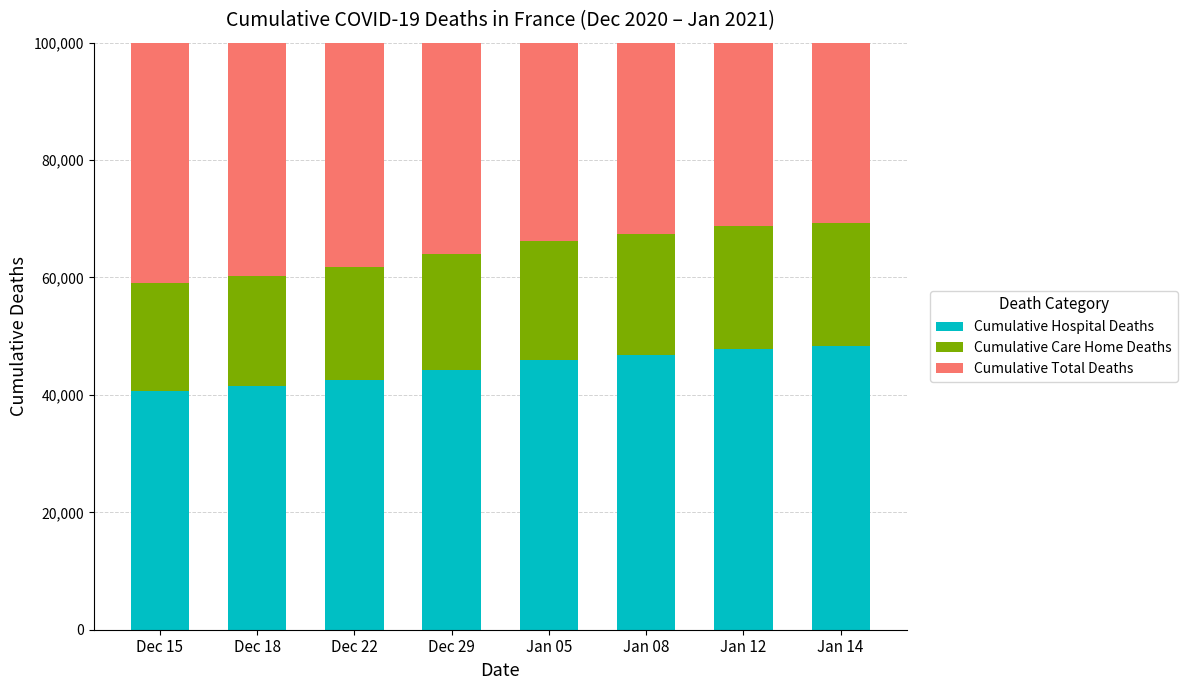

What are all the series names shown in the legend?

Cumulative Hospital Deaths, Cumulative Care Home Deaths, Cumulative Total Deaths